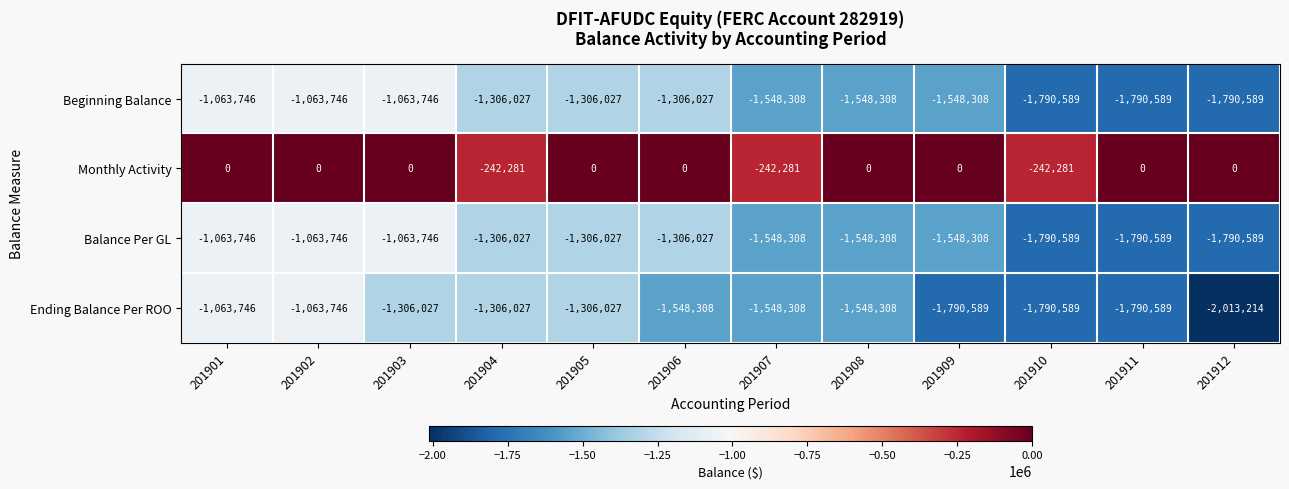

At which category does the chart reach its minimum across all series?

201912